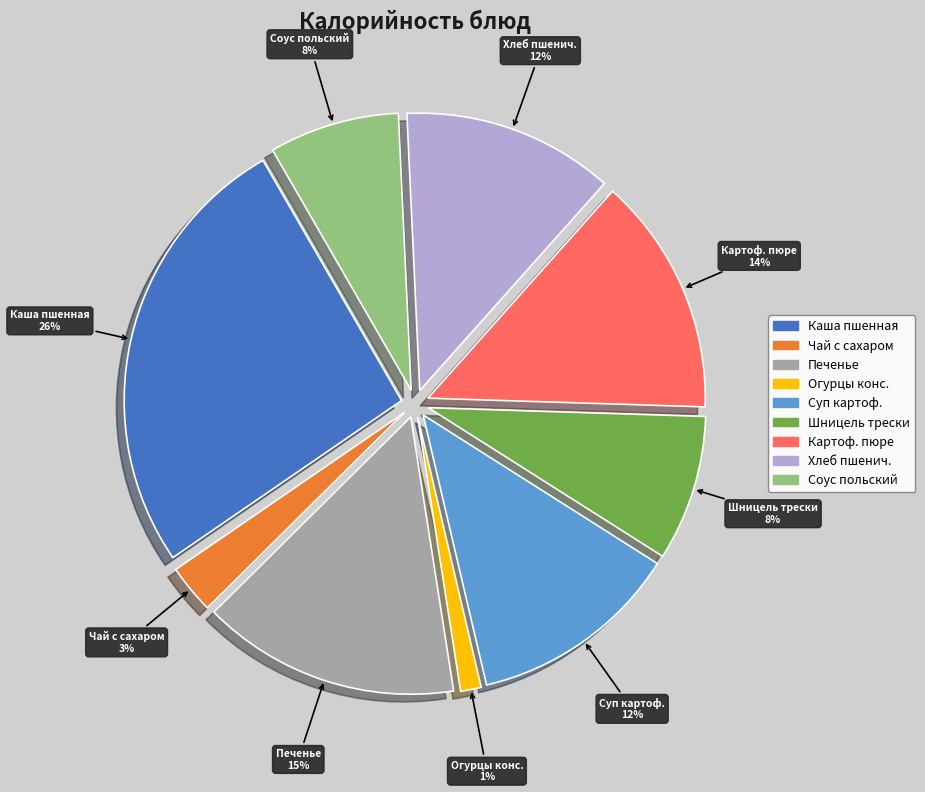

How many segments does this pie chart have?

9